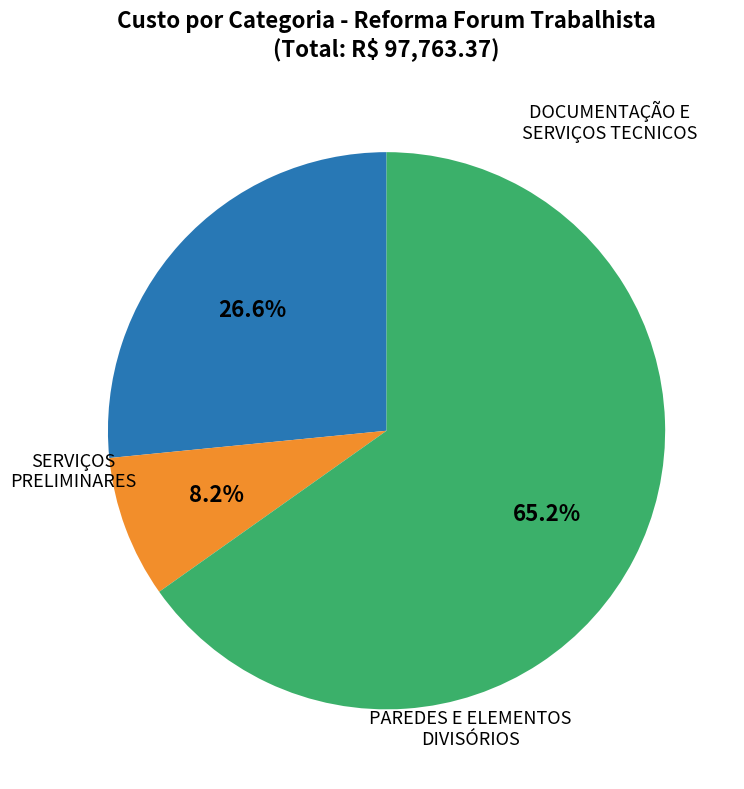

Approximately how many times larger is the value at DOCUMENTAÇÃO E SERVIÇOS TECNICOS compared to PAREDES E ELEMENTOS DIVISÓRIOS?

0.4